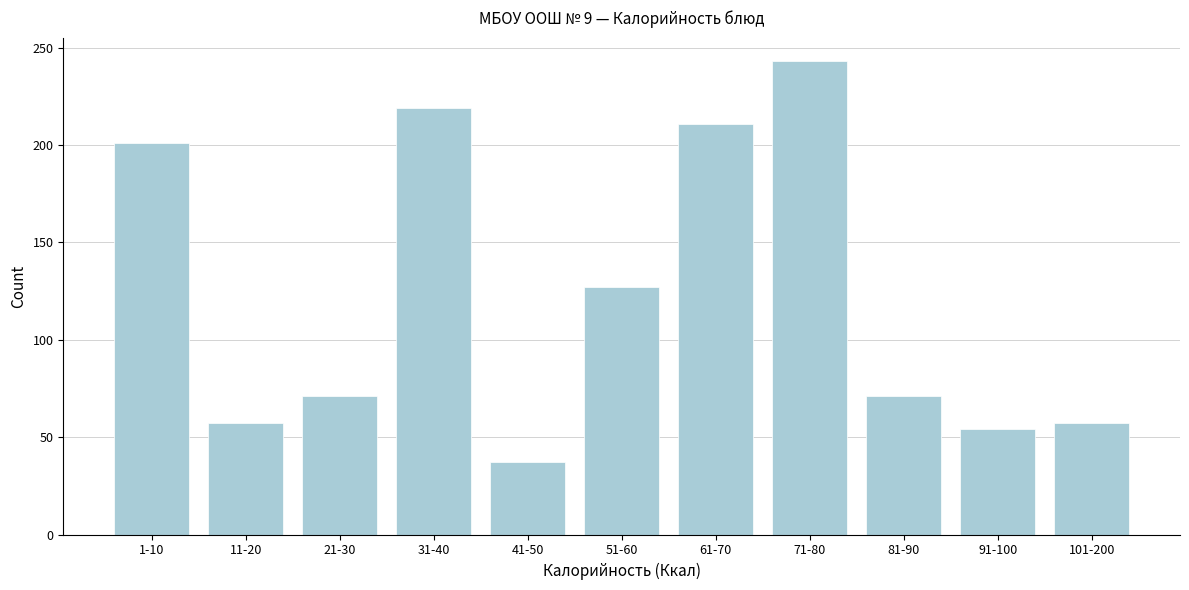

Reading right to left, transcribe all the data shown in this chart.

57	54	71	243	211	127	37	219	71	57	201